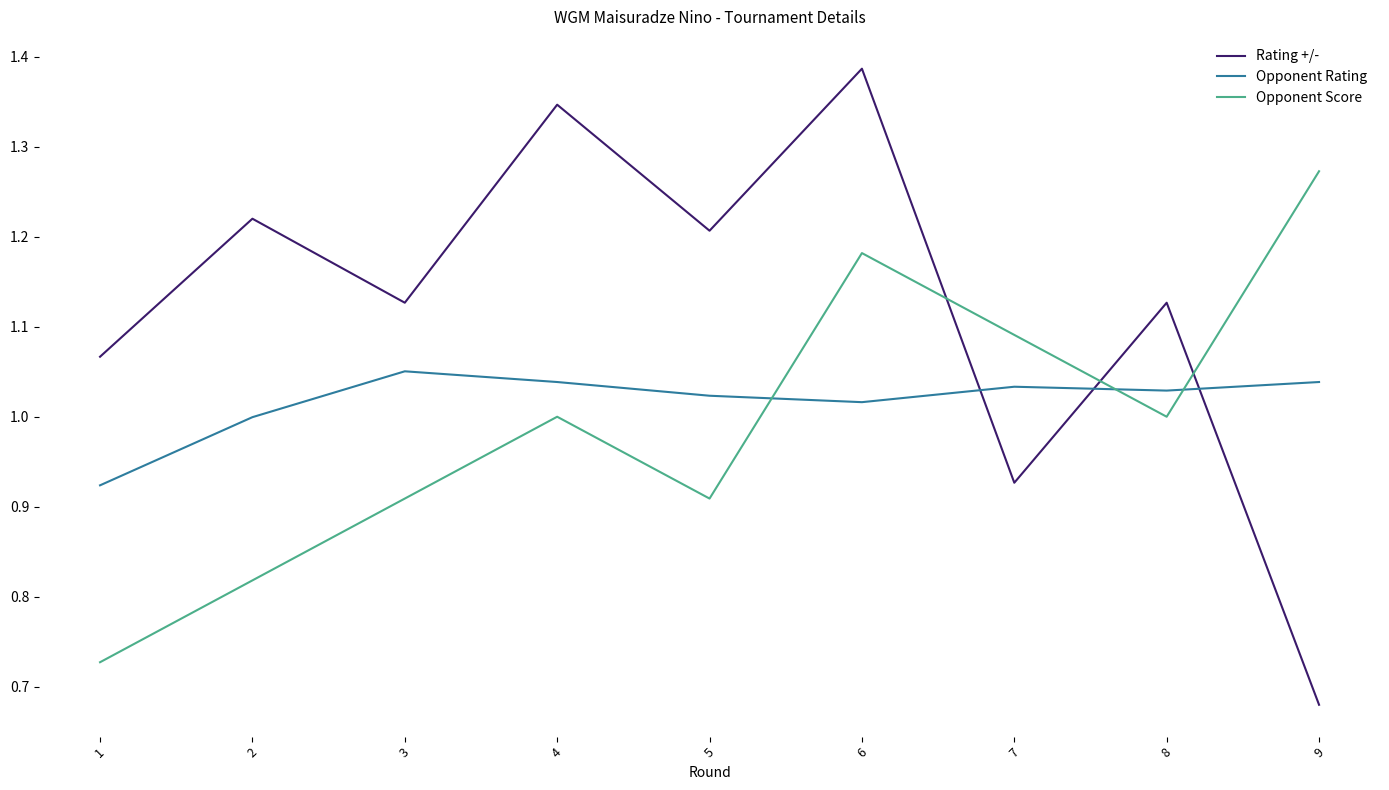

Between 4 and 5, which series saw the biggest shift?

Rating +/-